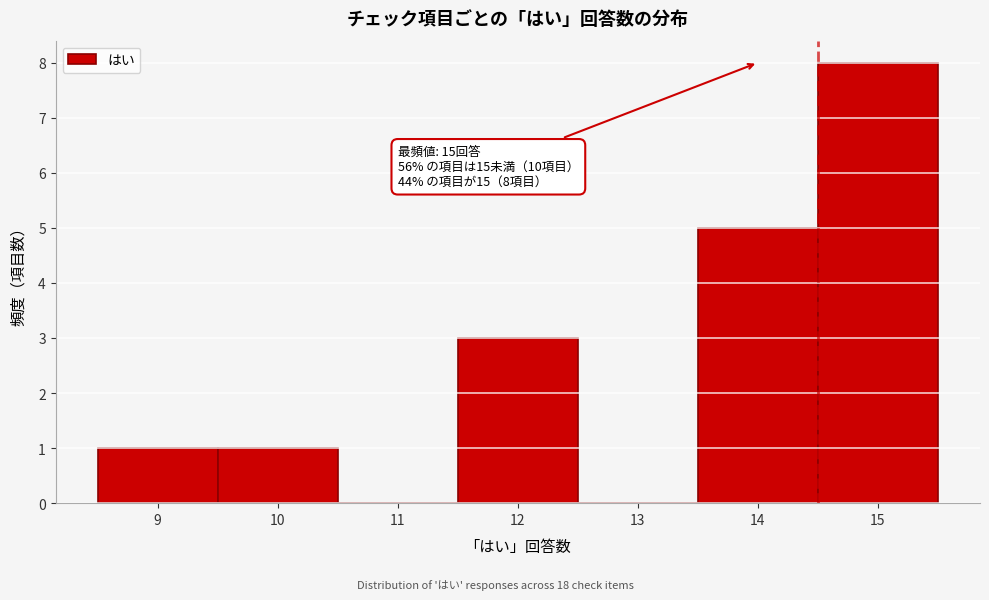

Reading left to right, extract all data points from this chart.

9=1	10=1	11=0	12=3	13=0	14=5	15=8